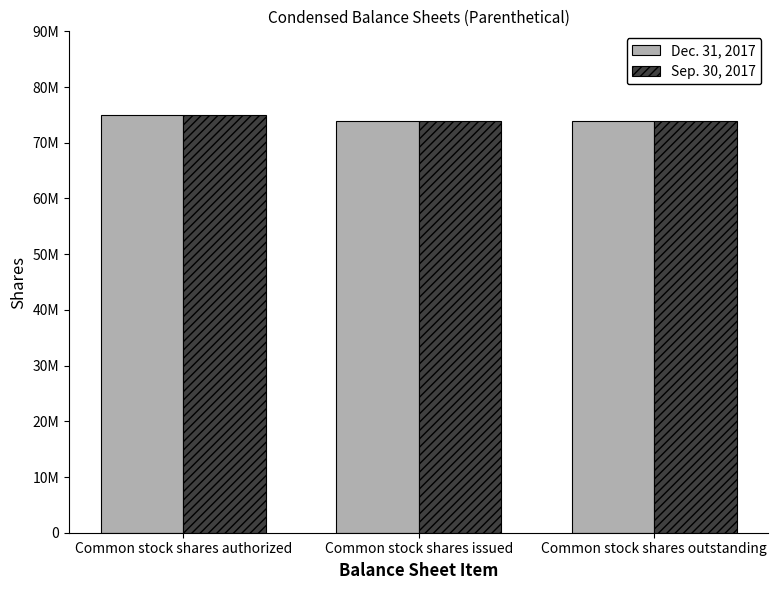

Which series has the widest spread of values?

Dec. 31, 2017